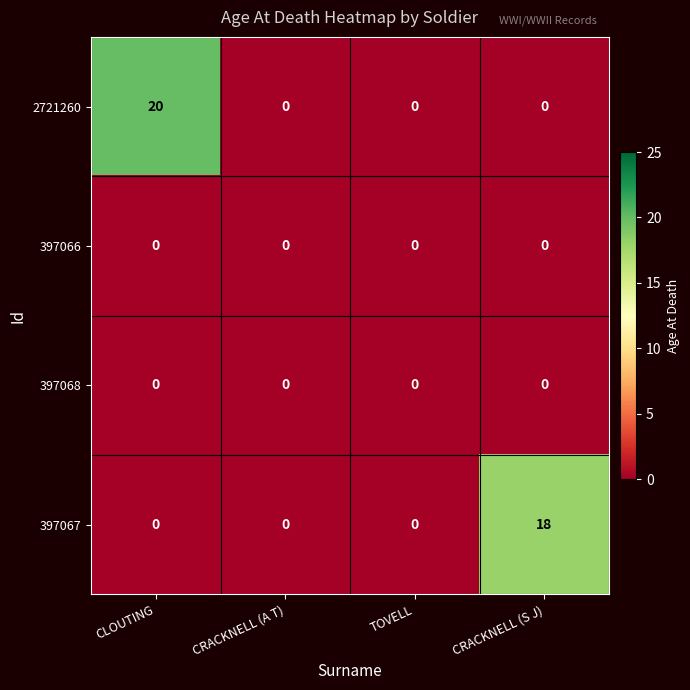

The 397067 series shows 18 at CRACKNELL (S J). True or false?

True